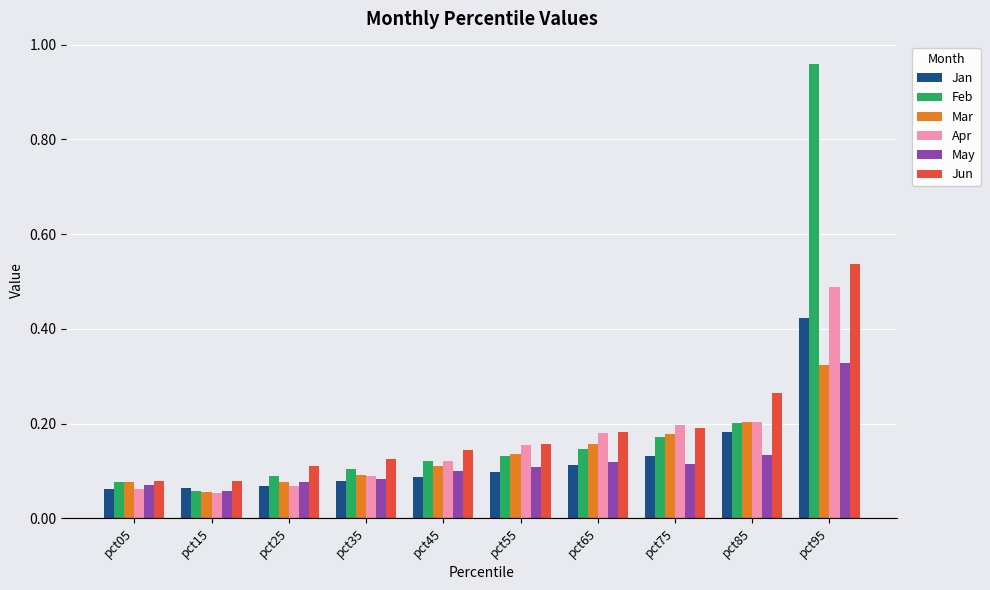

What is the sum of all May values?

1.2